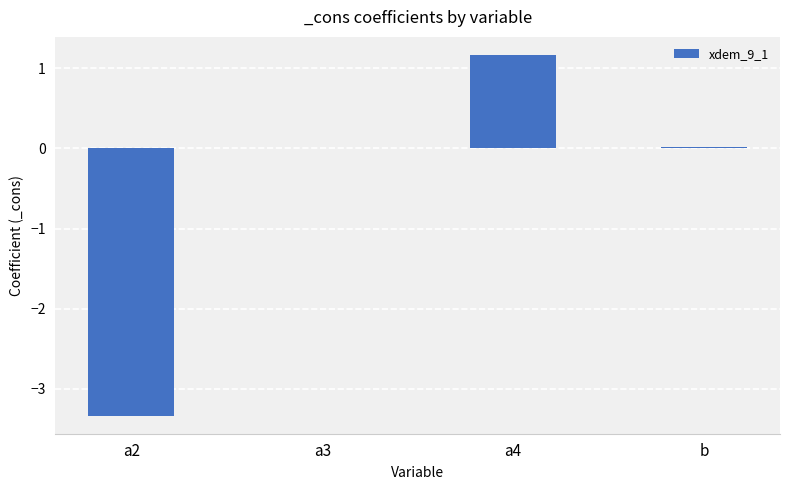

The value at a3 is 2.9. True or false?

False